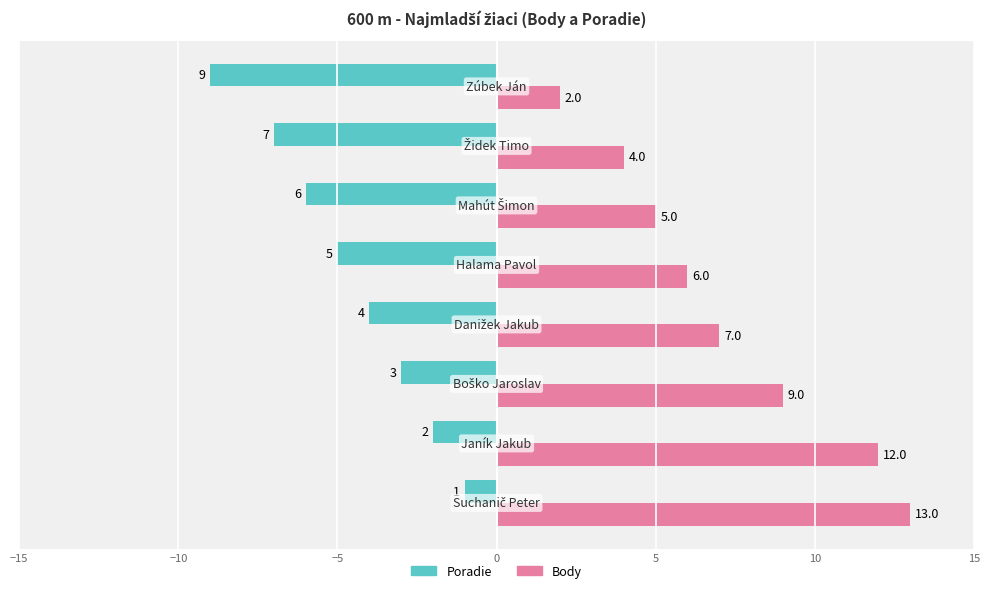

What is the sum of all Poradie values?

-37